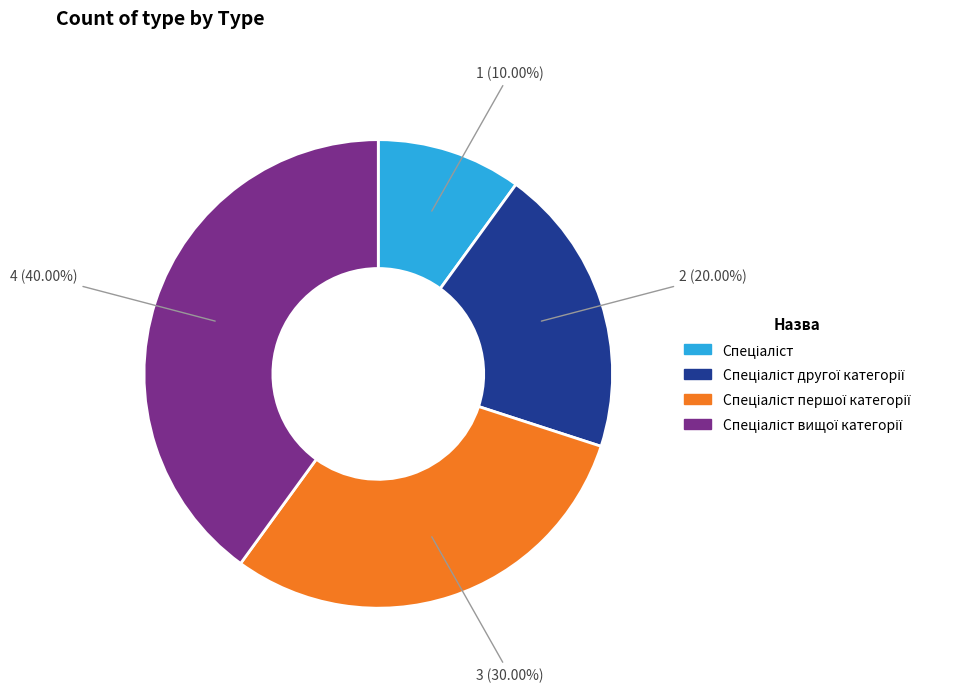

Is there a majority slice in this chart?

No